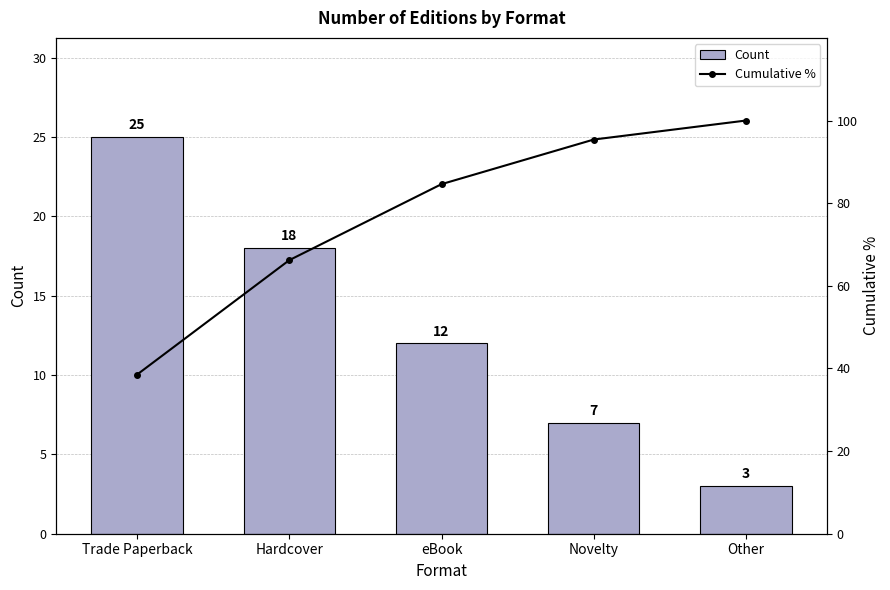

How many categories are shown in the chart?

5